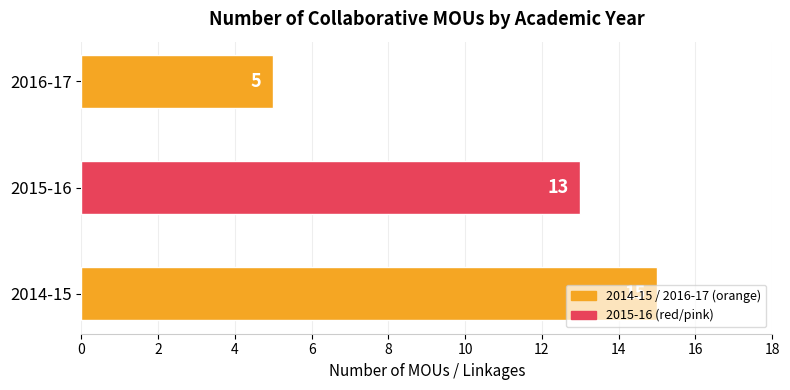

Does the chart contain any negative values?

No